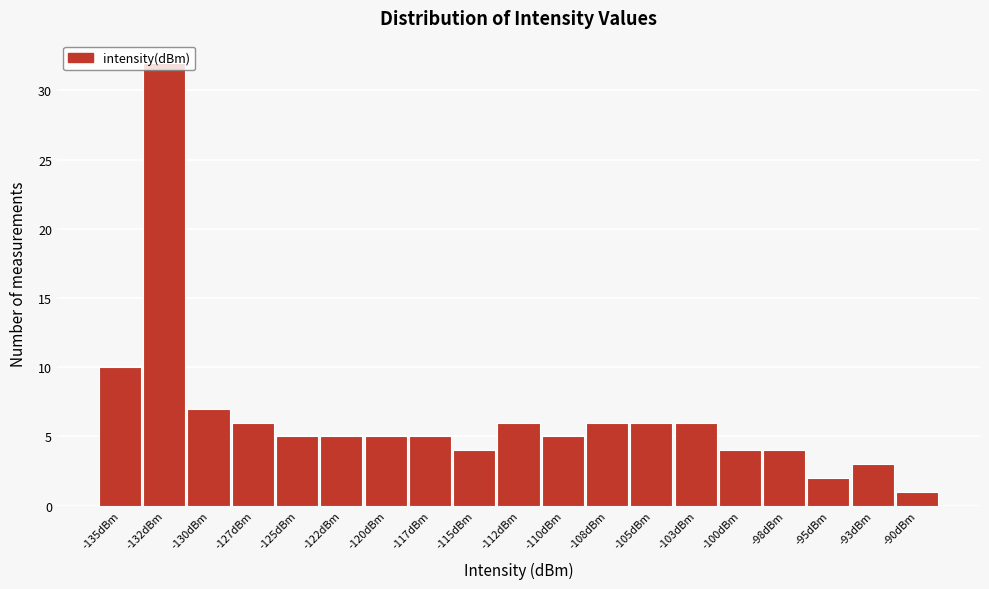

How tall is the bar that spans -136.0 to -133.5 on the x-axis? Neither the bar edges nor the heights are printed on the chart, so give them approximately, as read against the axes.

10